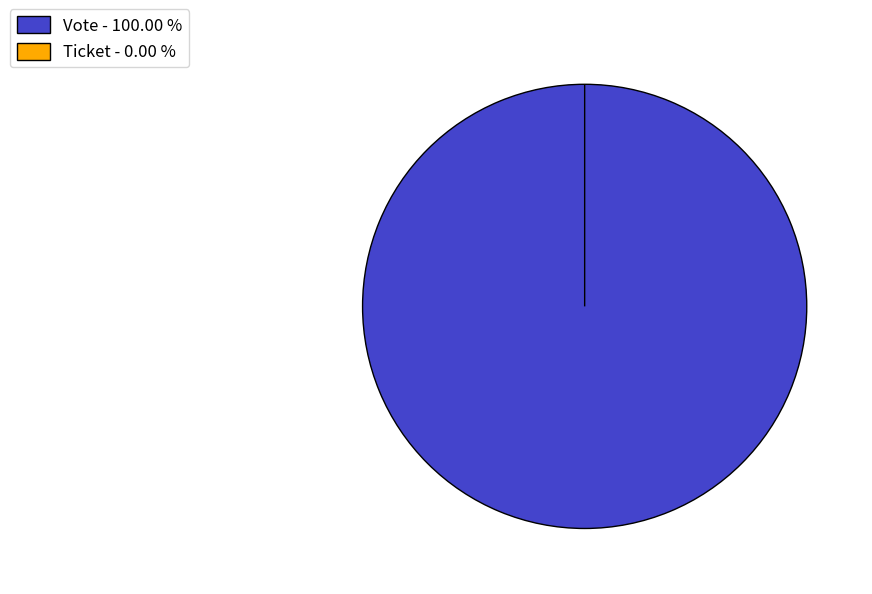

True or false: Ticket accounts for 7% of the total.

False